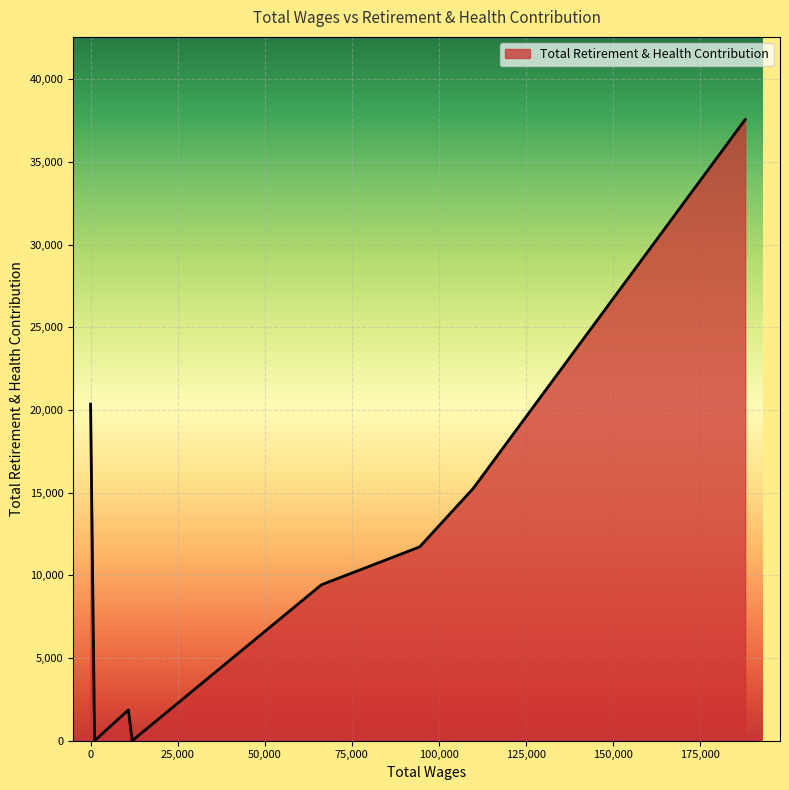

What is the maximum value shown in the chart?

37560